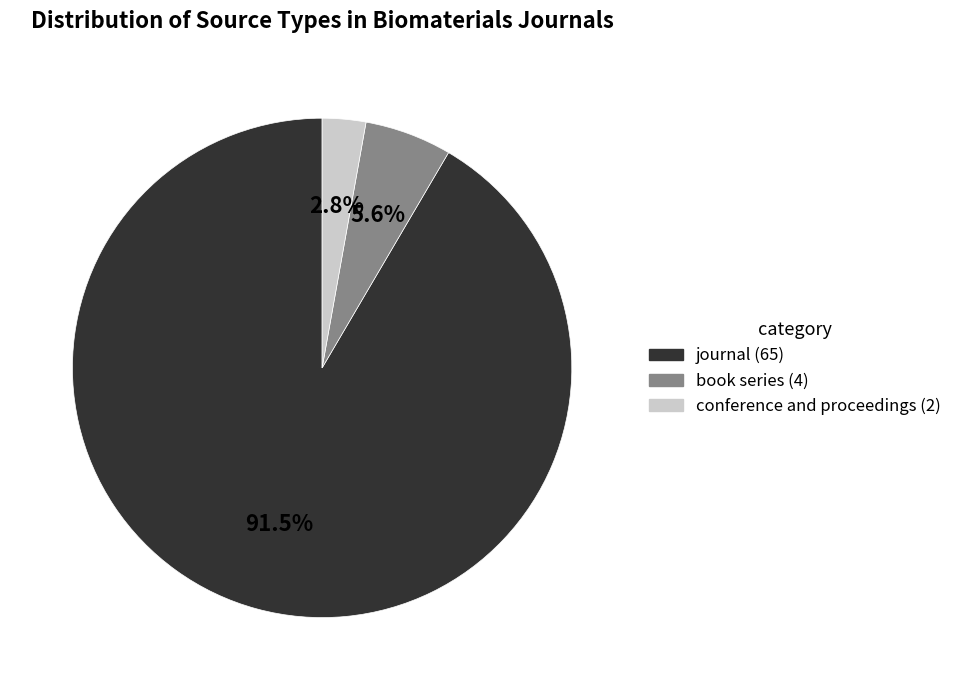

To the nearest percent, what portion does book series represent?

6%